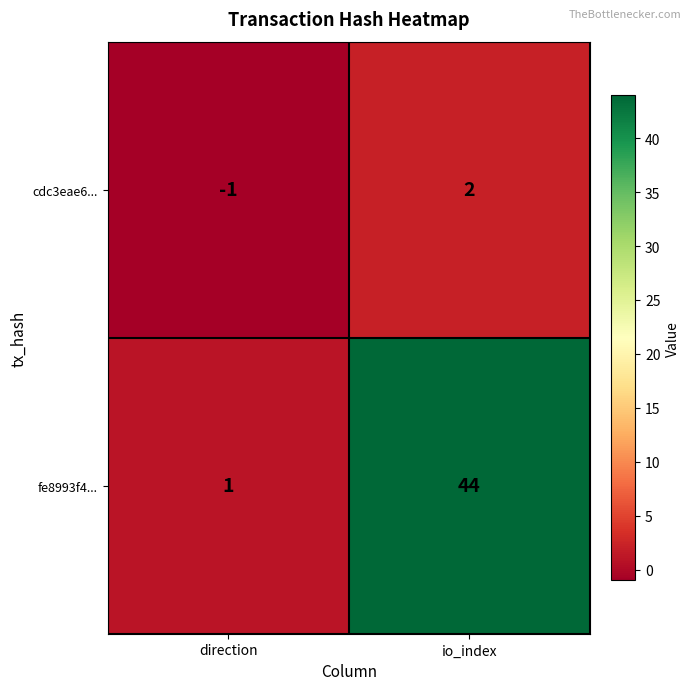

Where is fe8993f4... nearest to the value 22?

direction